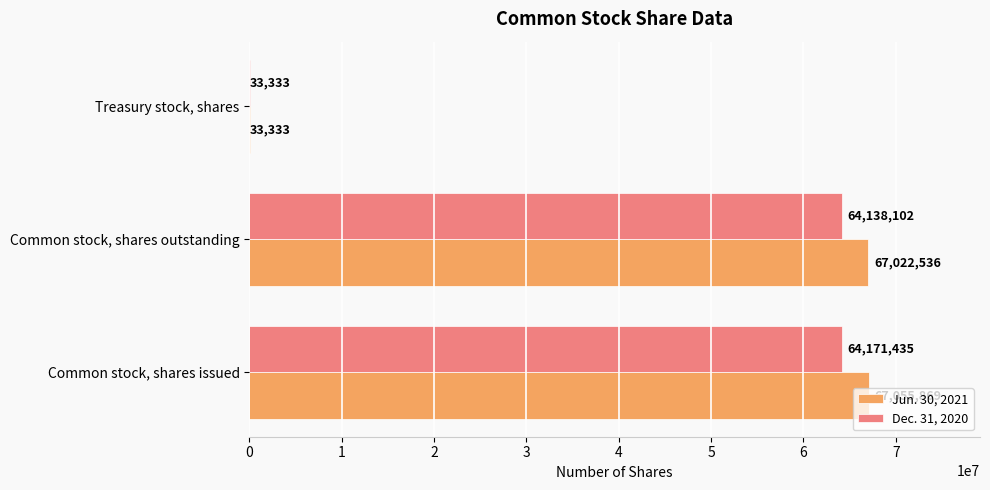

What is the sum of all Dec. 31, 2020 values?

128342870